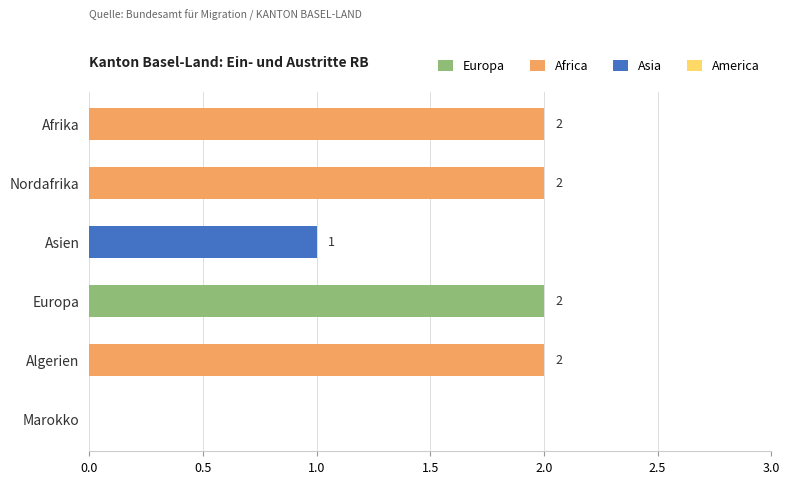

What is the sum of all values?

9